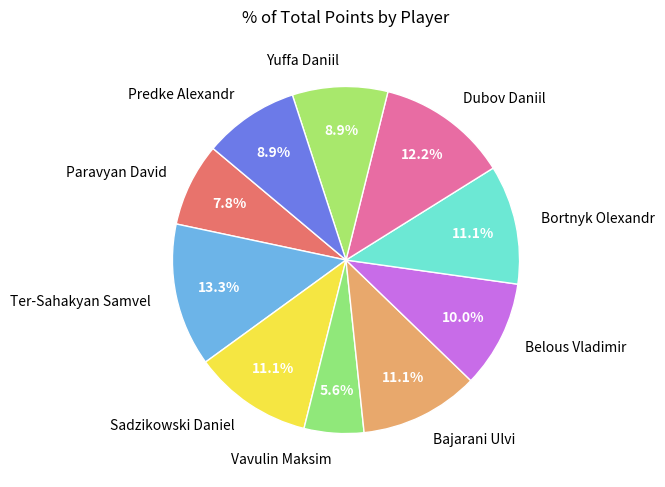

Which slice is the smallest?

Vavulin Maksim